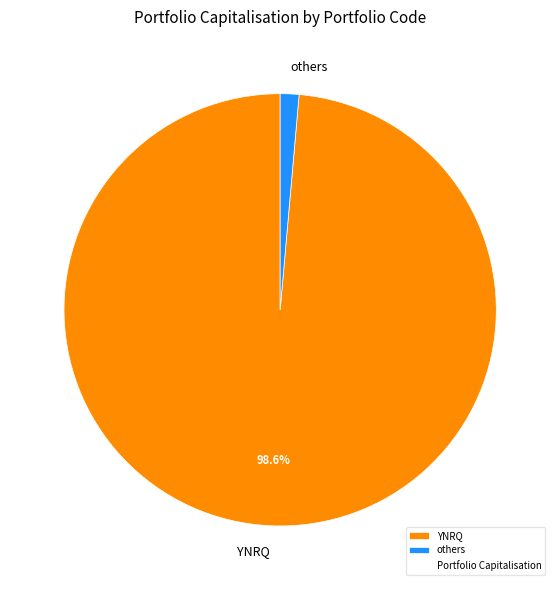

Which category has the smallest portion of the pie?

others